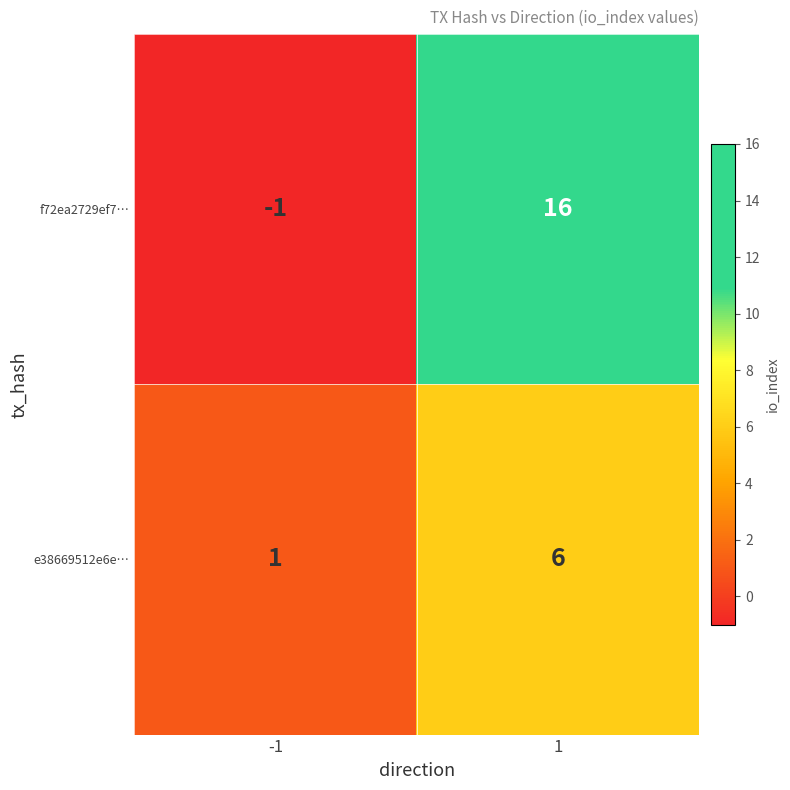

What is the maximum value for e38669512e6e…?

6